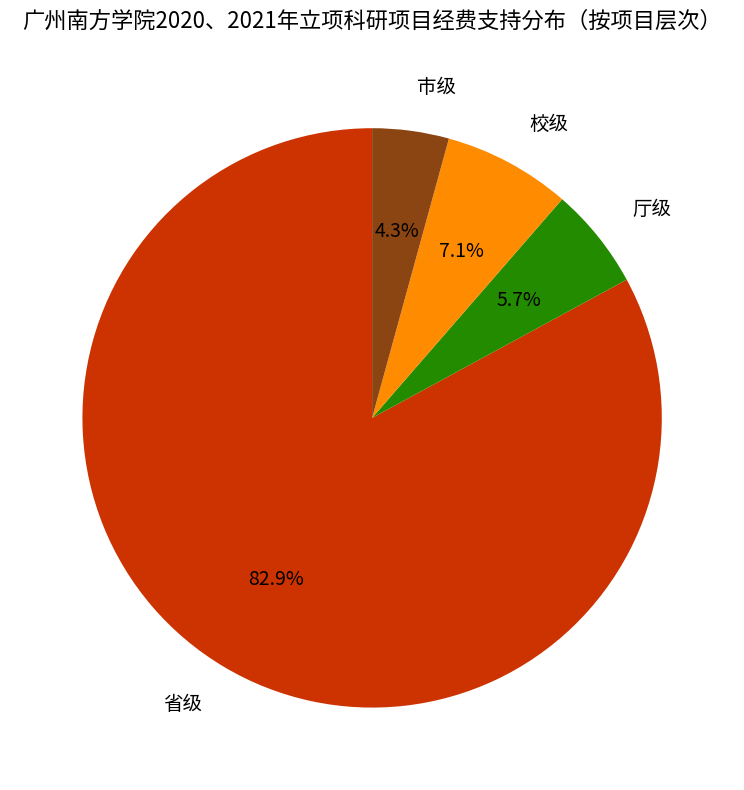

Does any single category account for the majority?

Yes